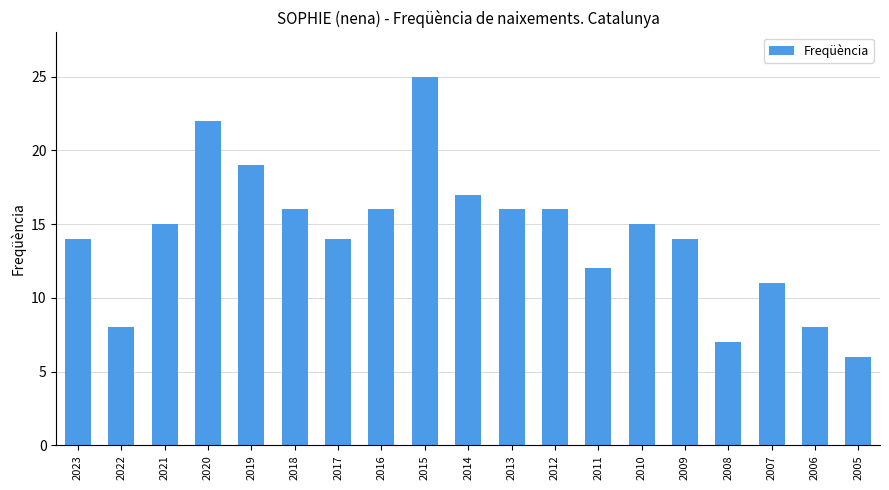

What is the approximate value at 2014, to the nearest 5?

15